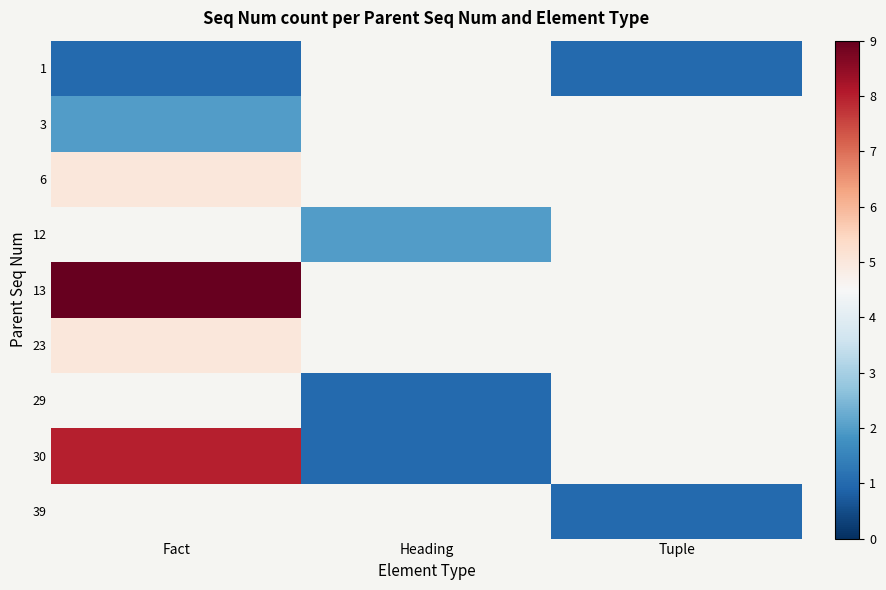

What is the lowest value of the 1 series?

1.0